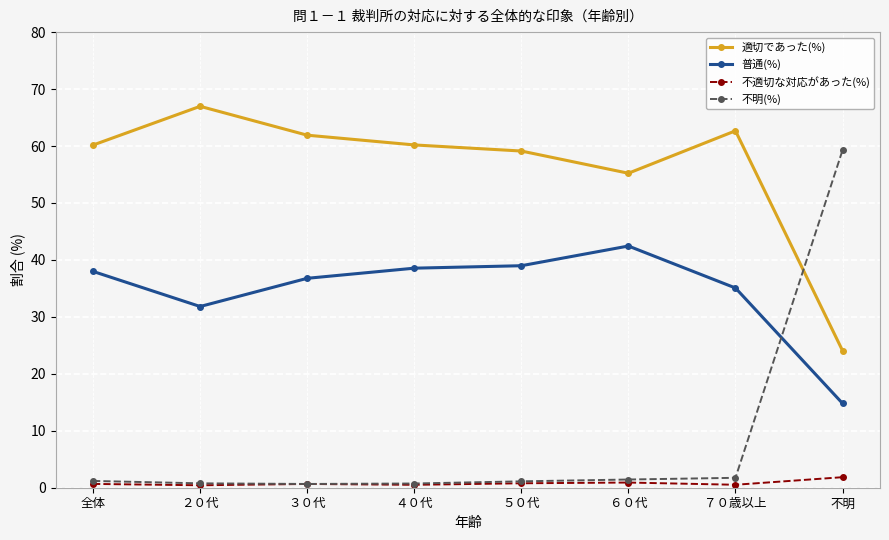

Which series has the widest spread of values?

不明(%)